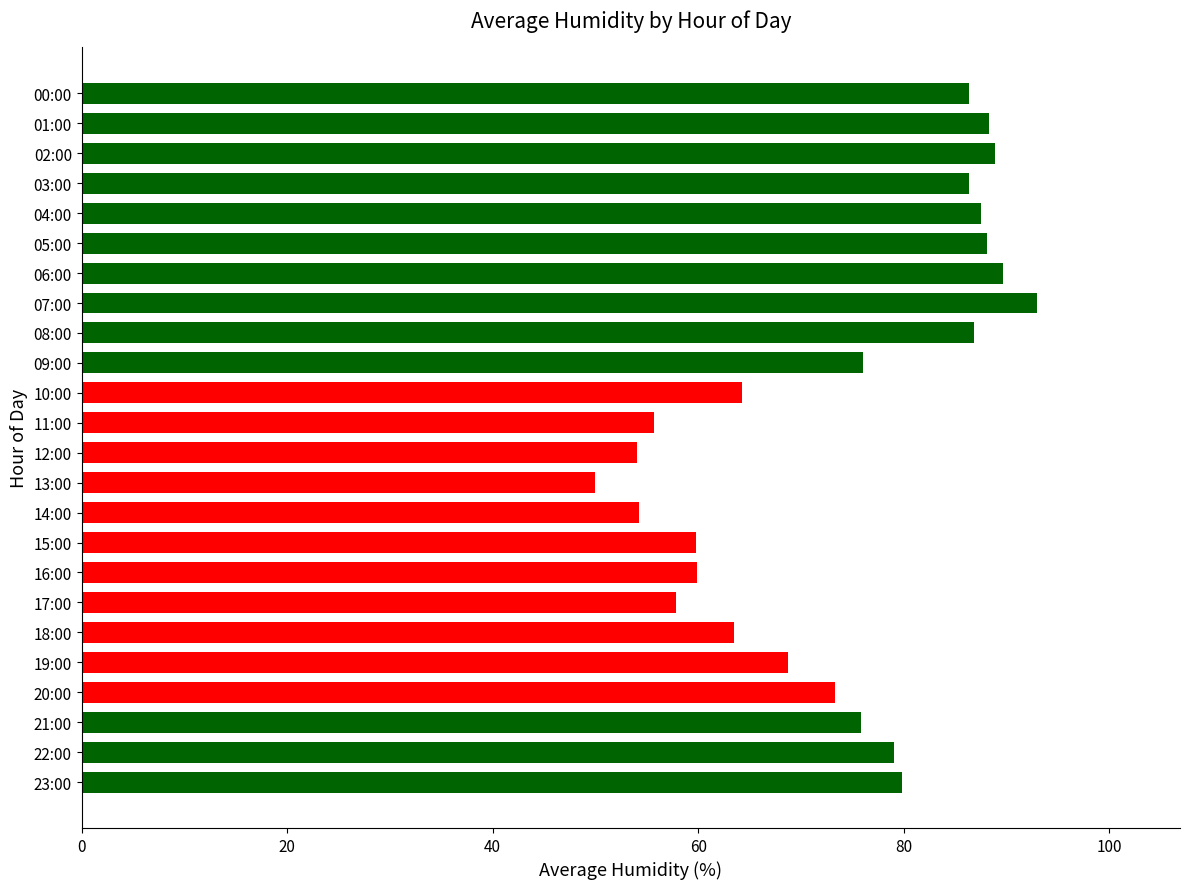

What is the sum of the values at 11:00 and 22:00?

134.8